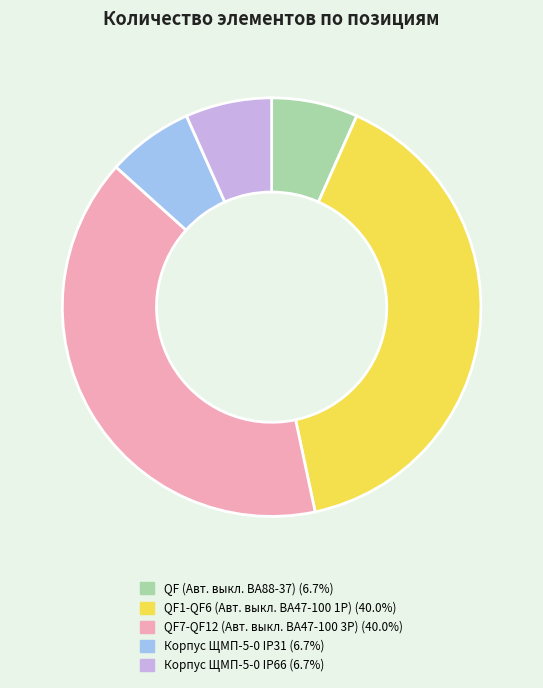

What is the ratio of the value at QF1-QF6 (Авт. выкл. ВА47-100 1Р) to the value at Корпус ЩМП-5-0 IP66?

6.0